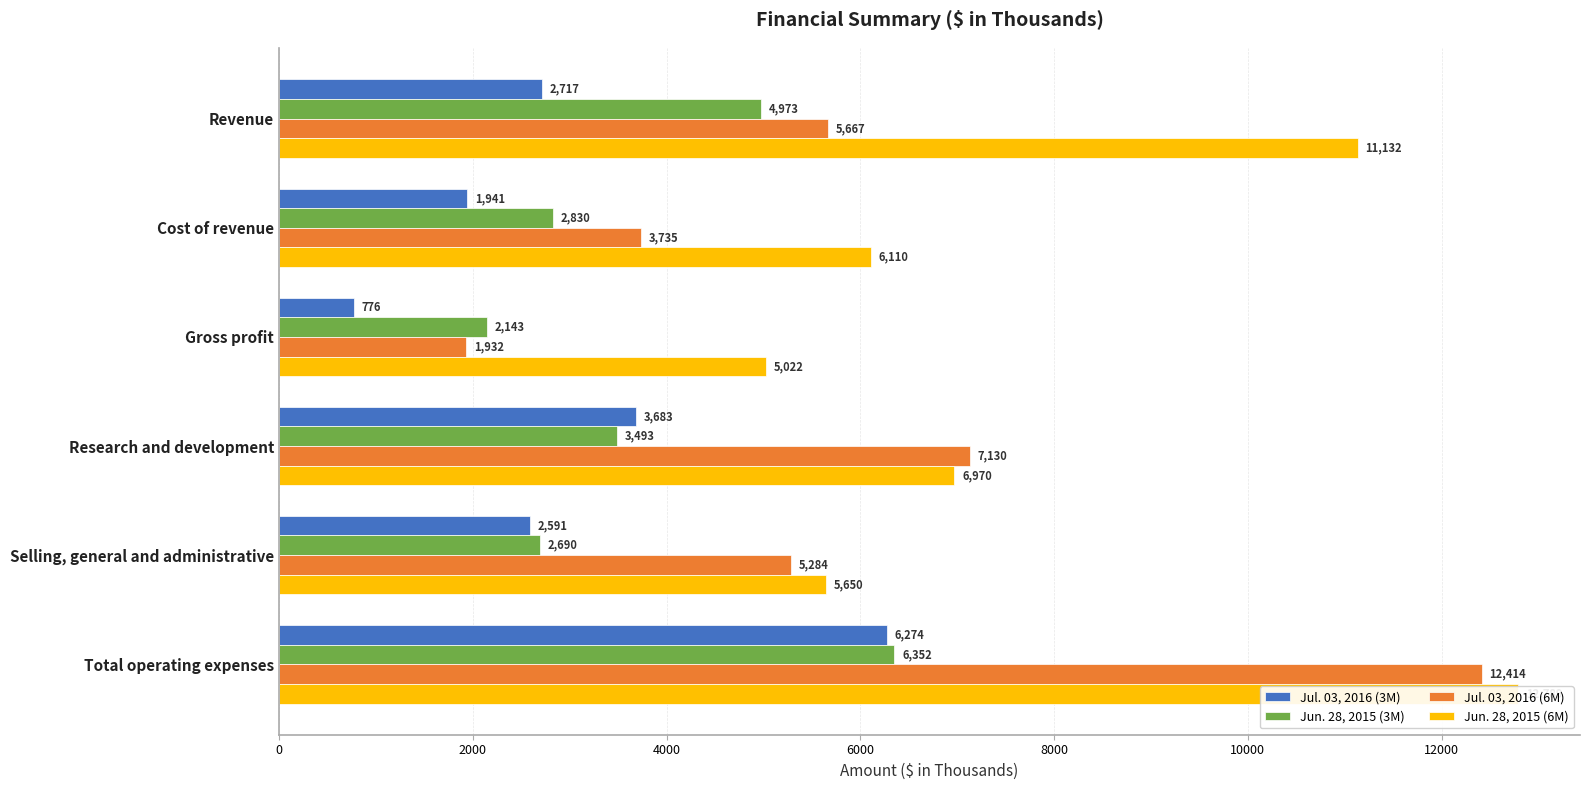

What is the value of the Jul. 03, 2016 (3M) bar at the 5th from the left?

2591